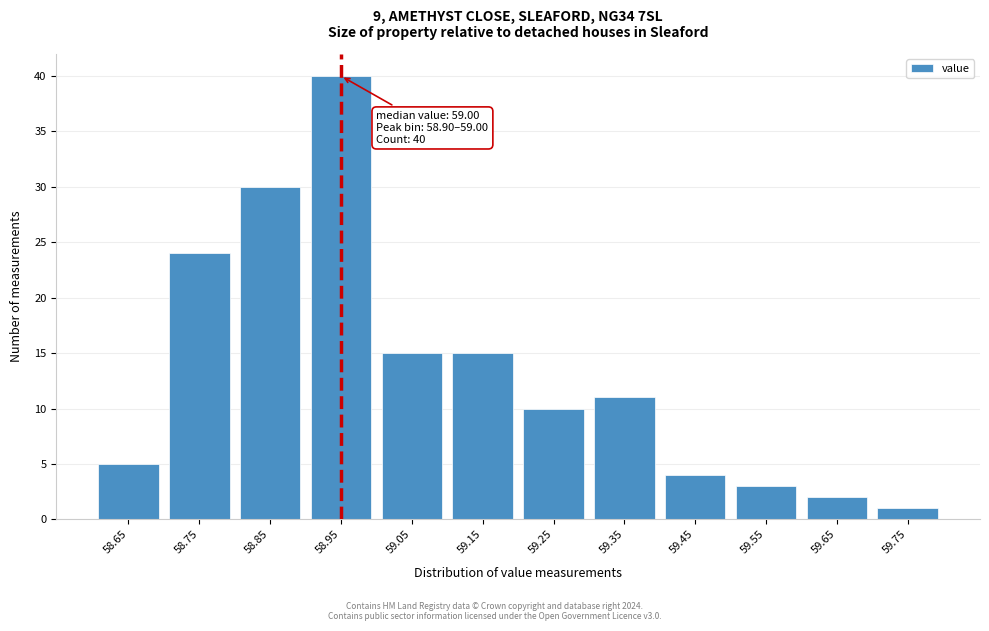

Over which range of the x-axis is the bar tallest?

58.9 to 59.0